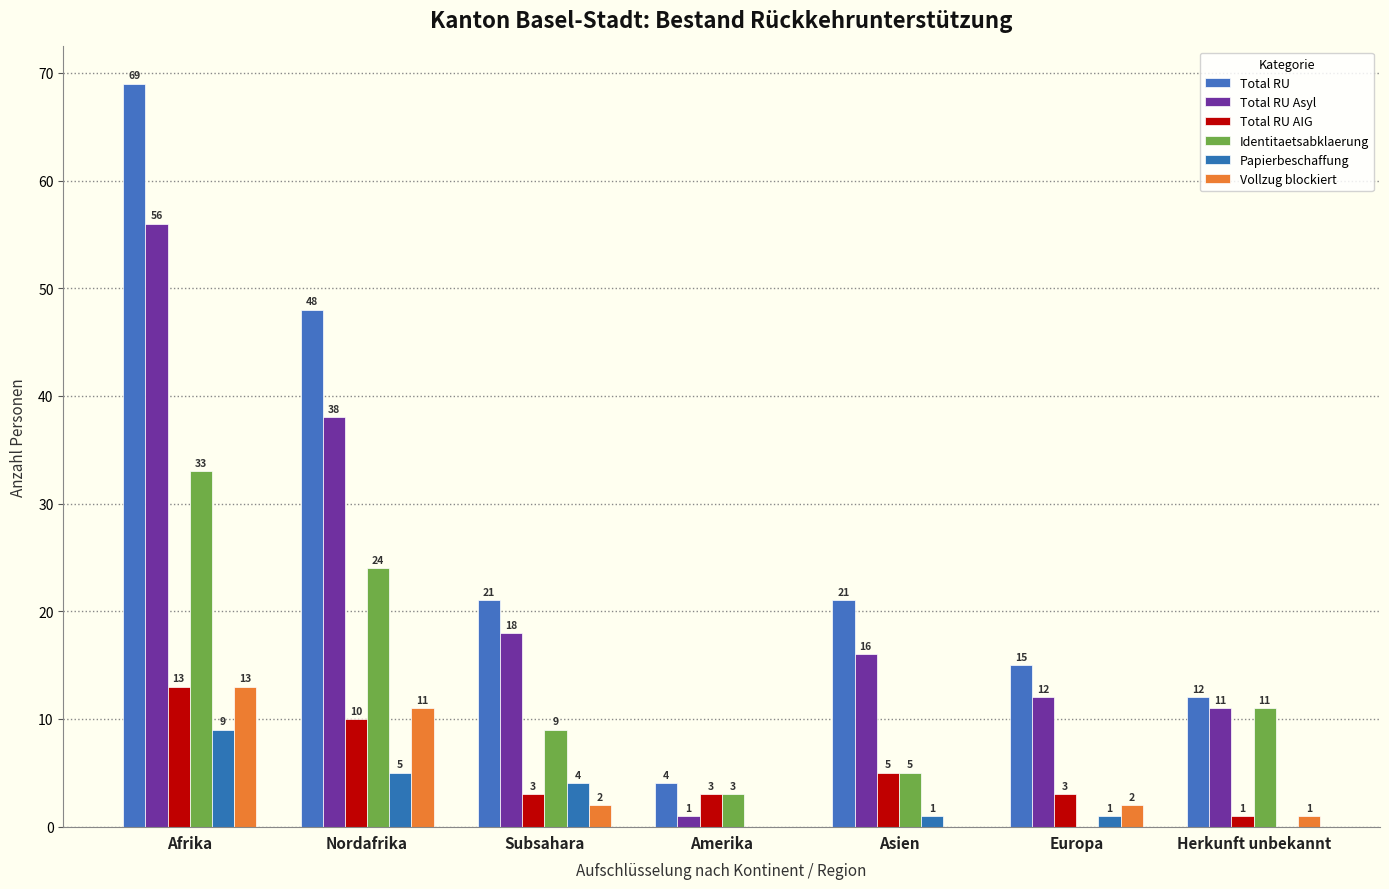

How many series are shown in this chart?

6